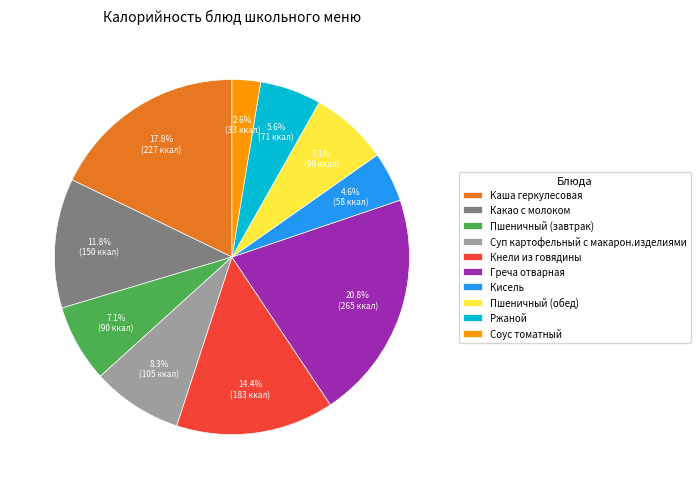

Which has a higher value, Ржаной or Греча отварная?

Греча отварная